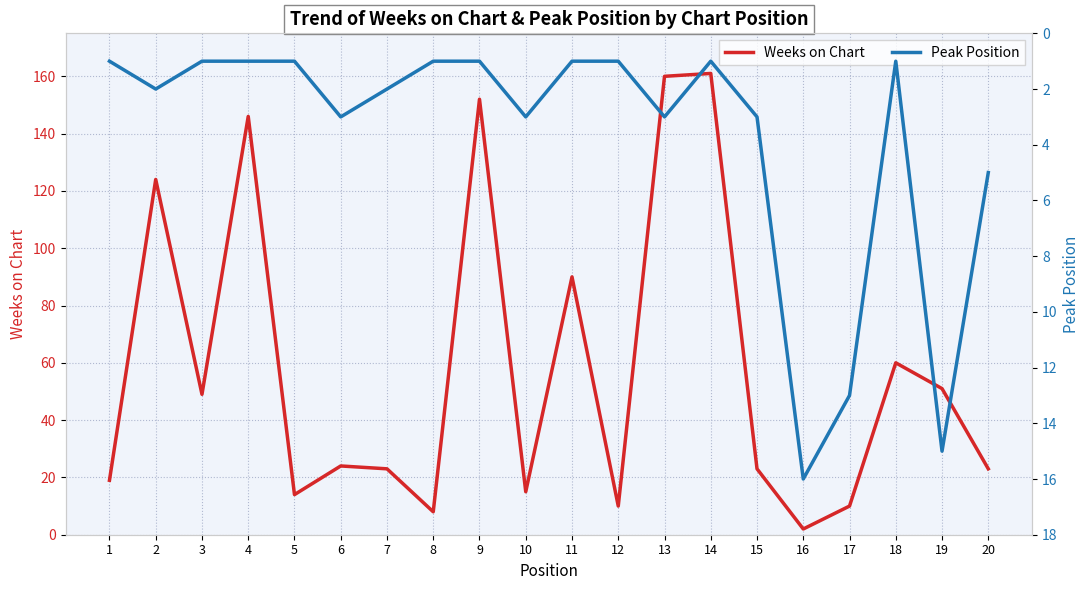

What are all the series names shown in the legend?

Weeks on Chart, Peak Position